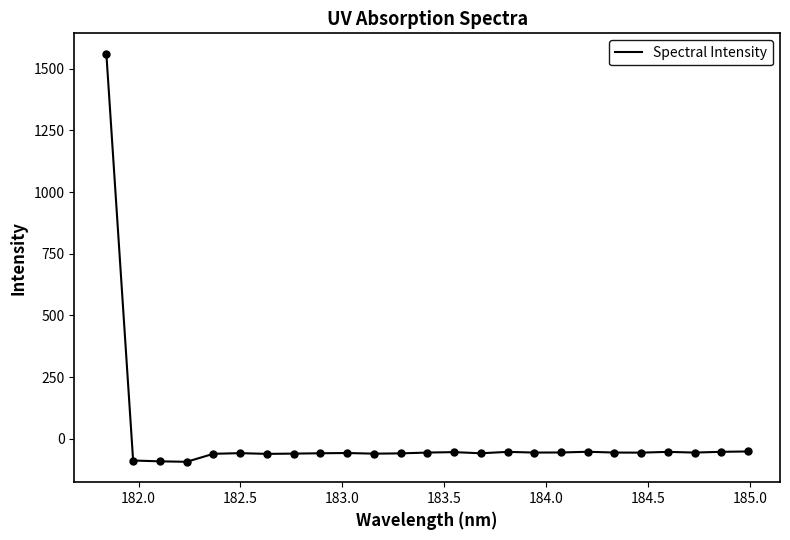

What is the greatest value displayed?

1561.1